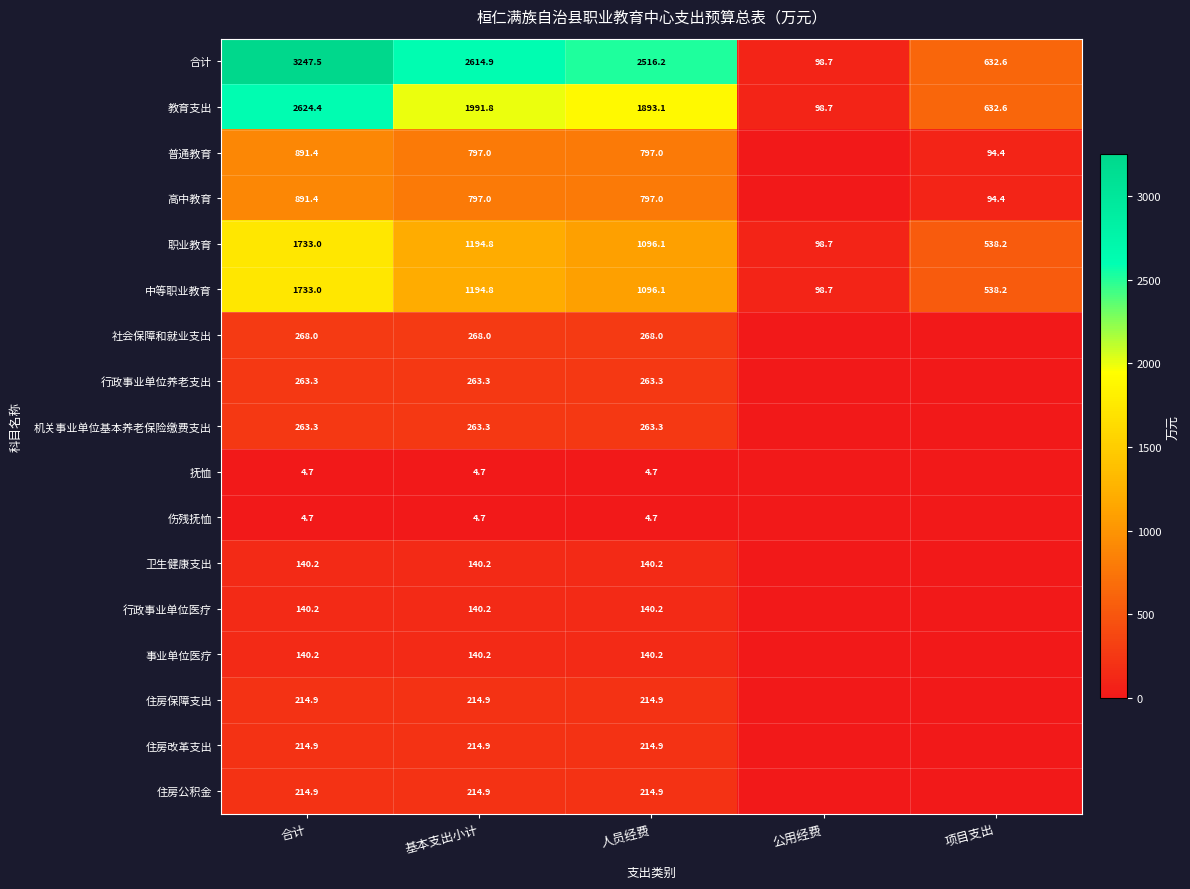

Where is 合计 nearest to the value 1673?

人员经费